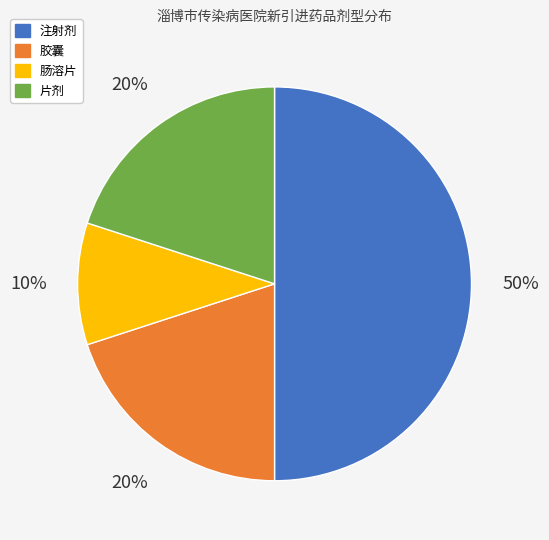

What is the largest slice in the pie chart?

注射剂